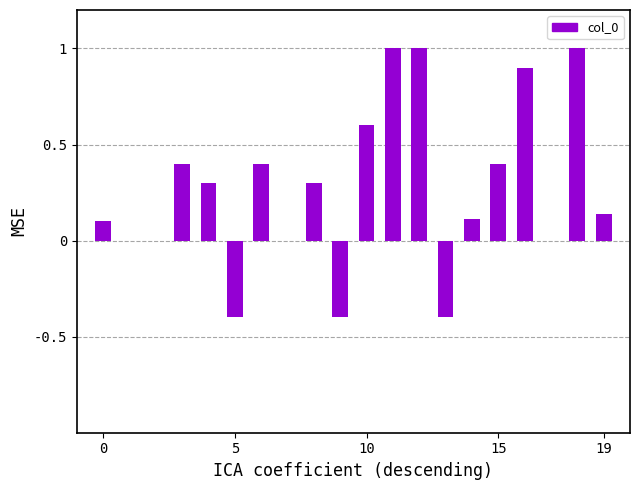

What is the greatest value displayed?

1.0